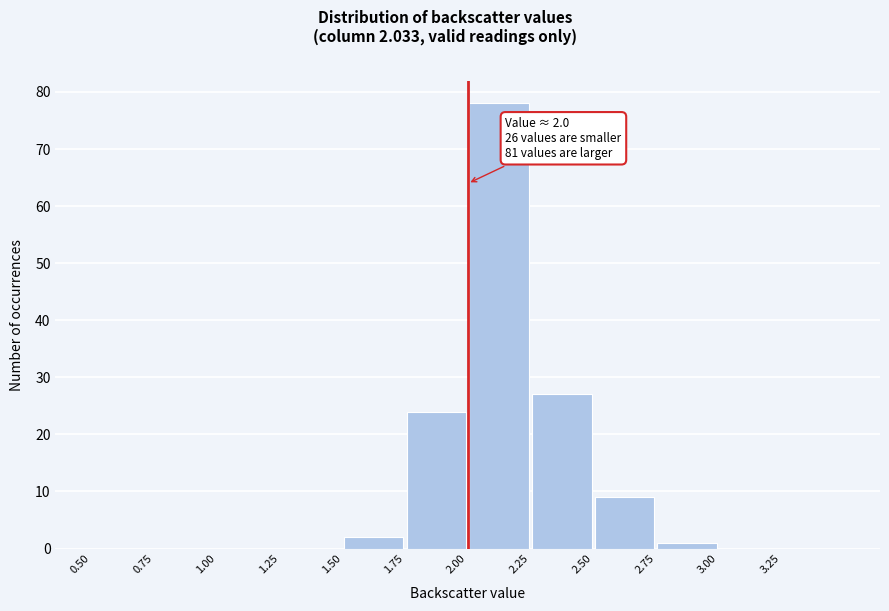

Which range on the x-axis has the tallest bar?

2.00 to 2.25